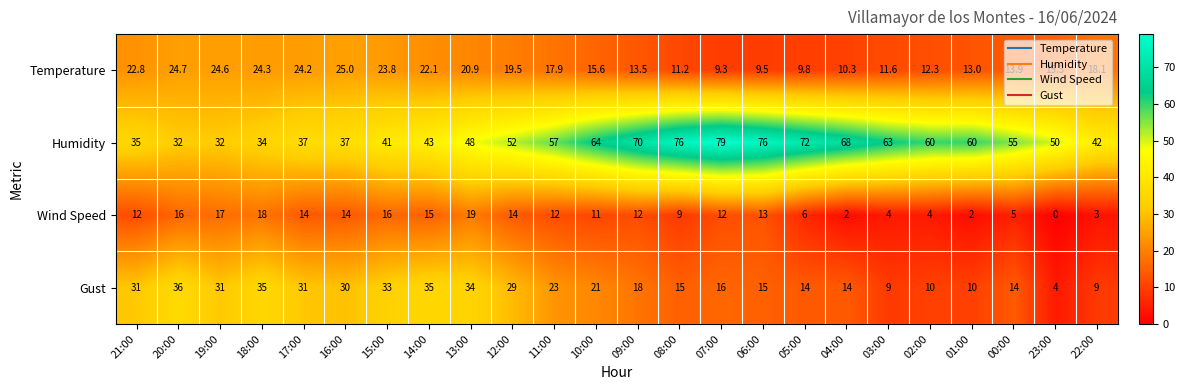

At which category is the sum across all series the highest?

13:00